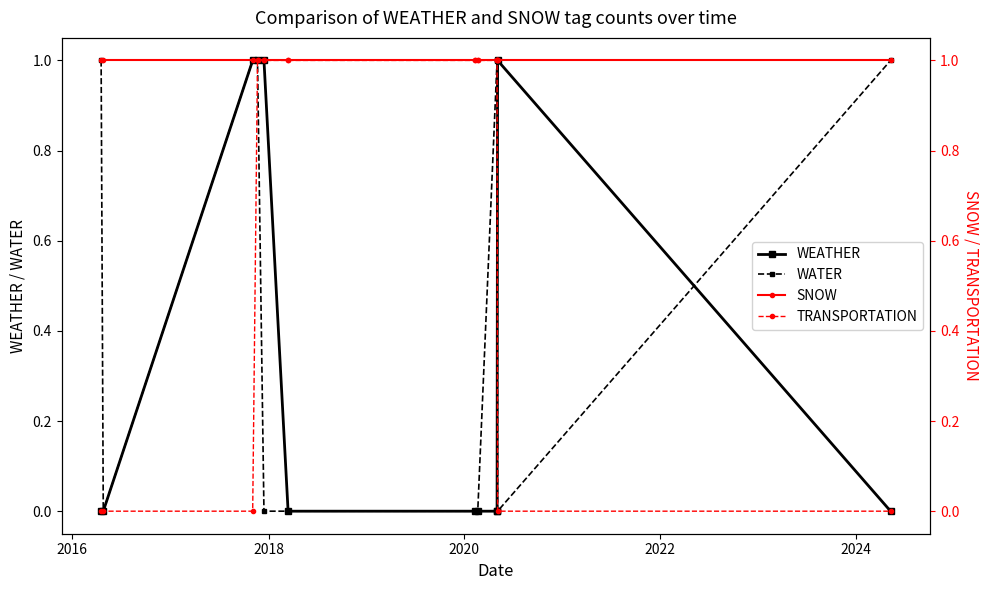

How many values in TRANSPORTATION are above zero?

7